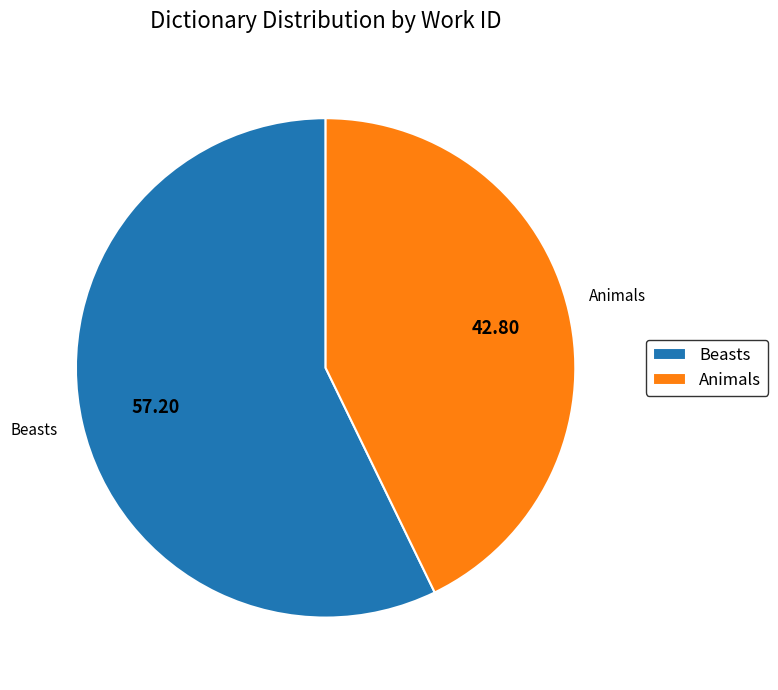

Between Animals and Beasts, which is larger?

Beasts